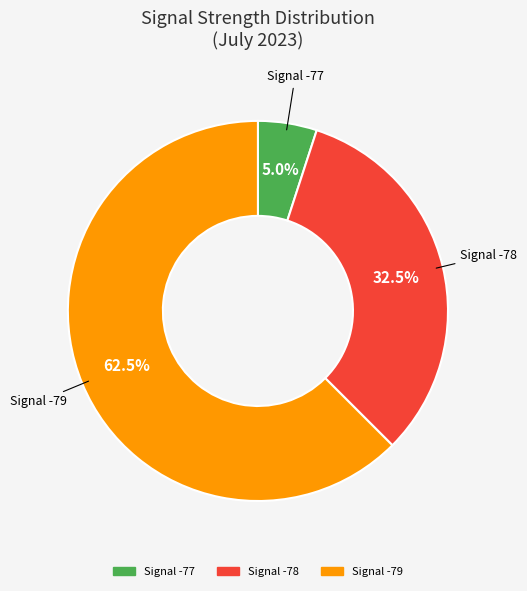

Does any single category account for the majority?

Yes